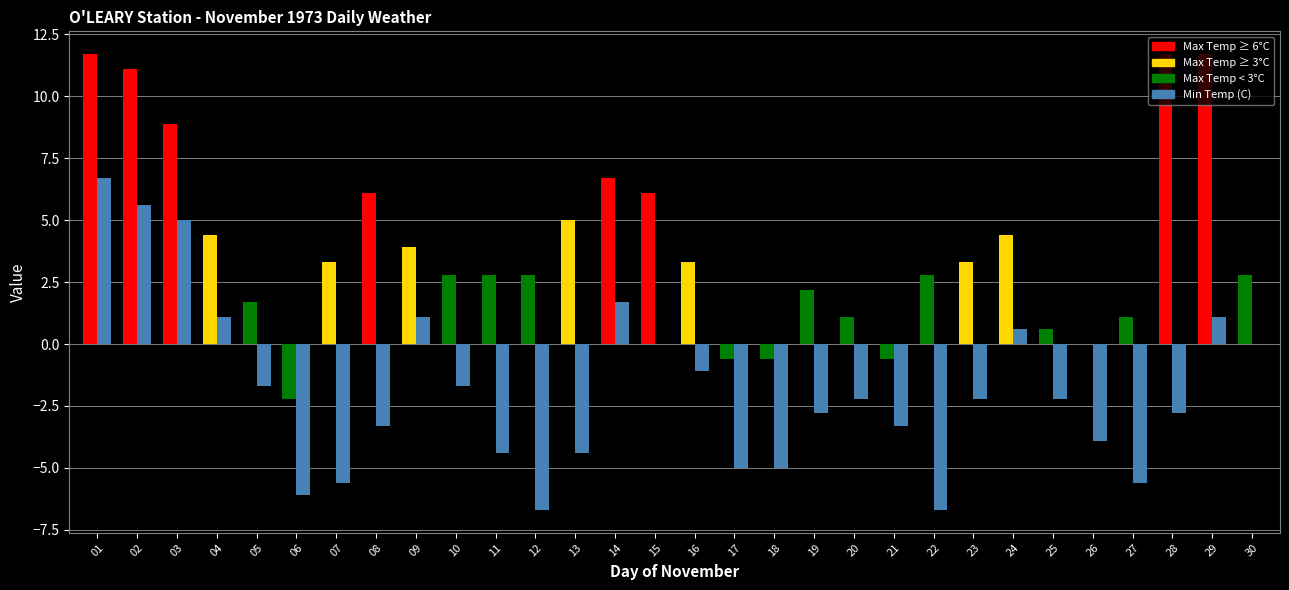

What is the maximum value shown in the chart?

11.7